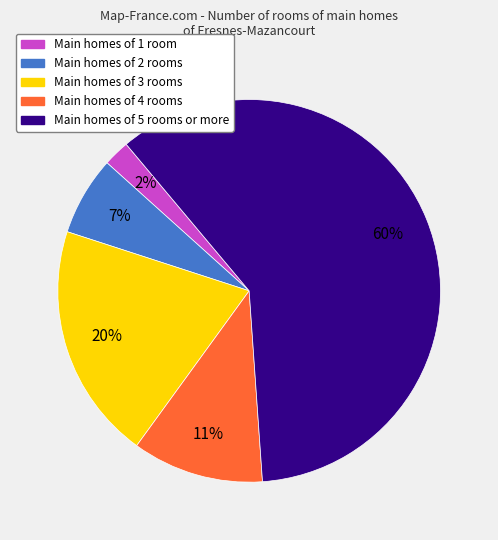

What percentage is the Main homes of 1 room slice, to the nearest percent?

2%